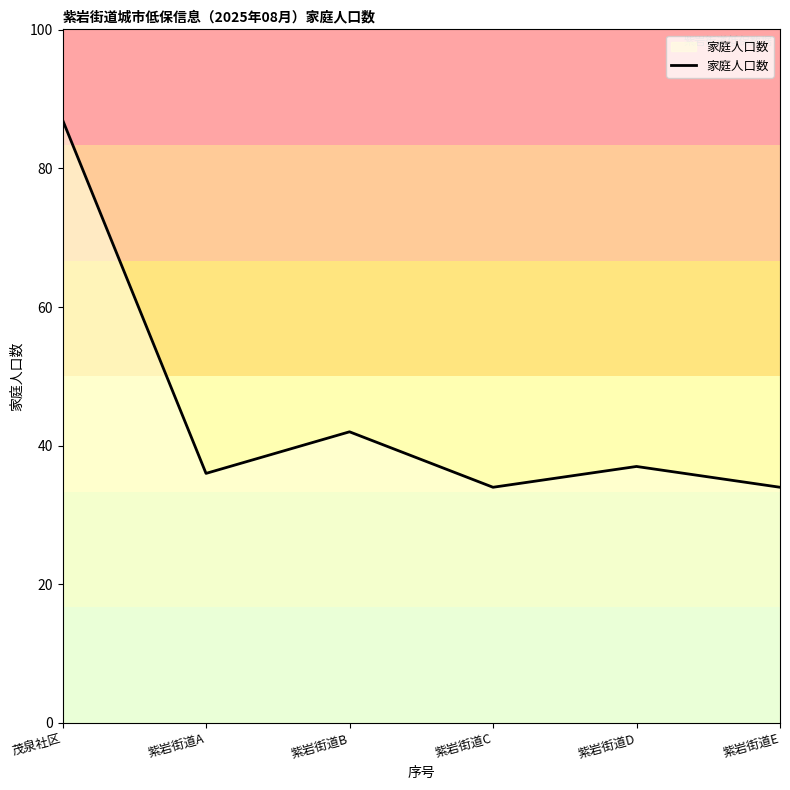

What is the sum of all values?

270